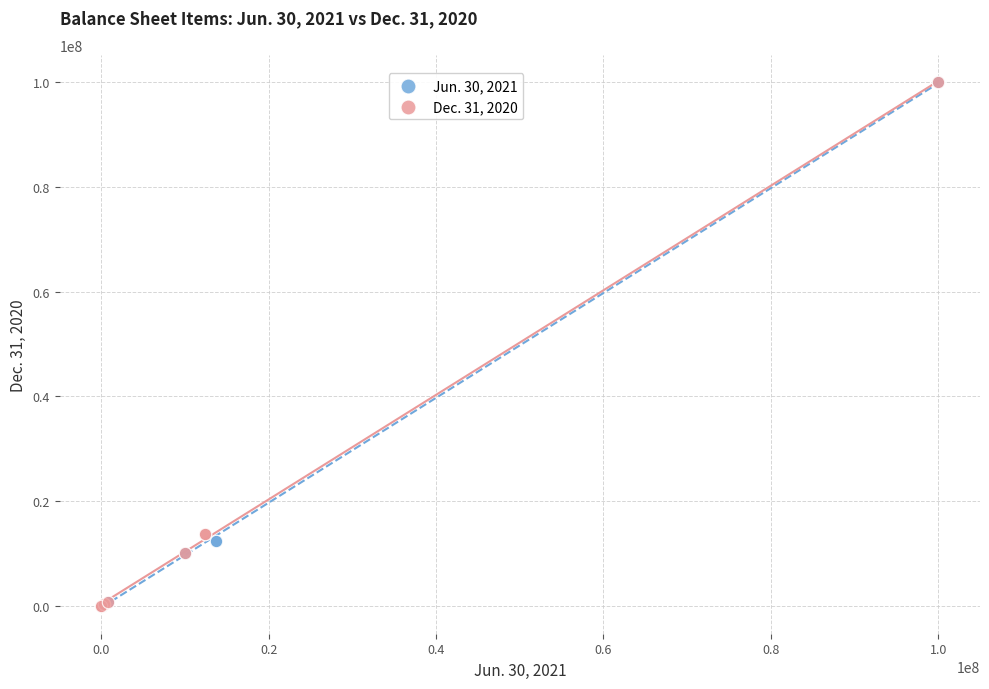

Which series has the widest spread of Y values?

Jun. 30, 2021